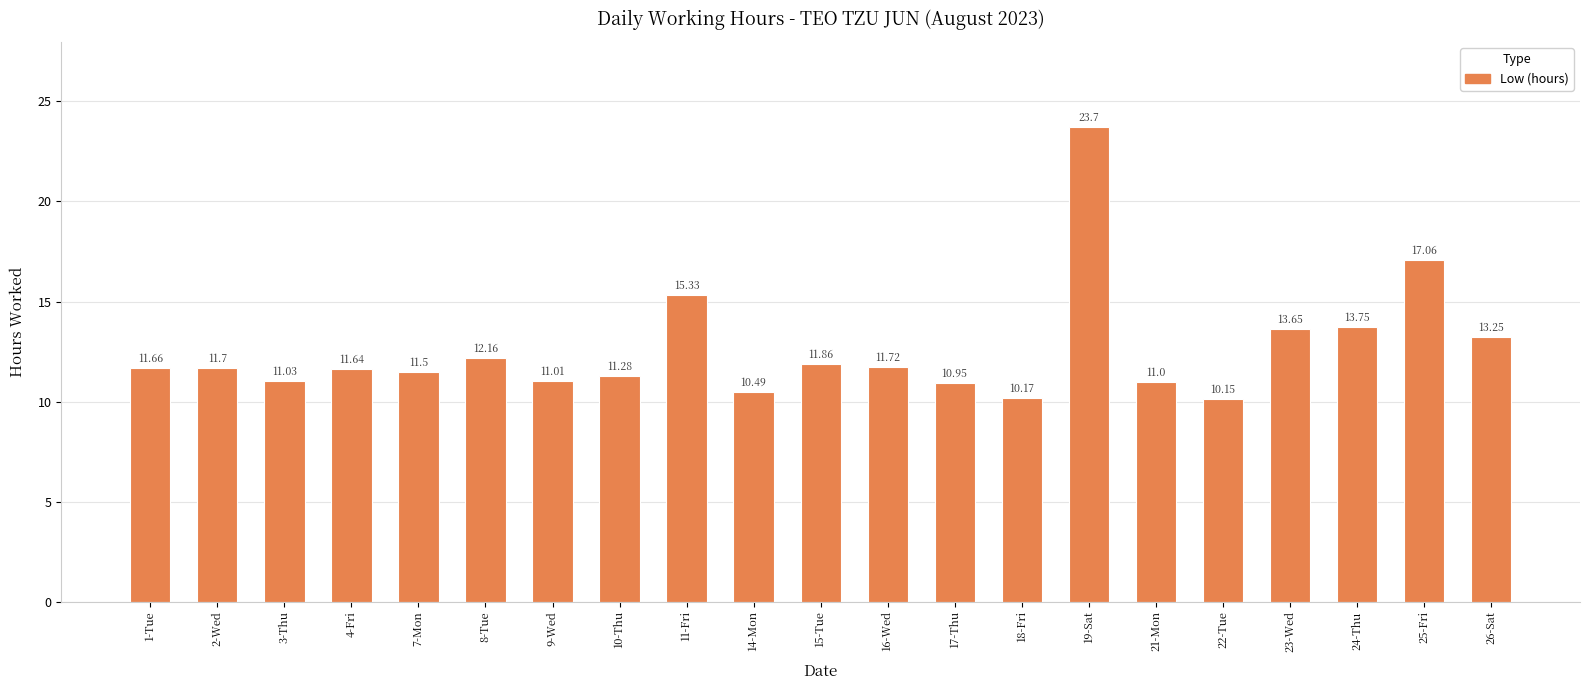

What is the change in value from 14-Mon to 26-Sat?

+2.8